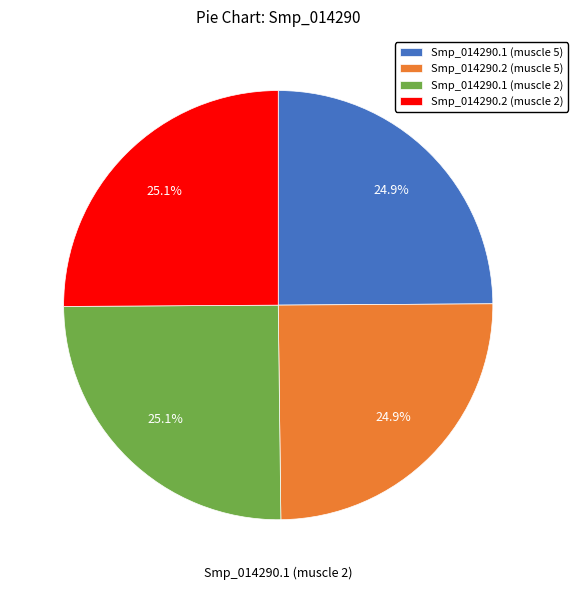

Is it true that Smp_014290.1 (muscle 5) is 15% of the pie?

False